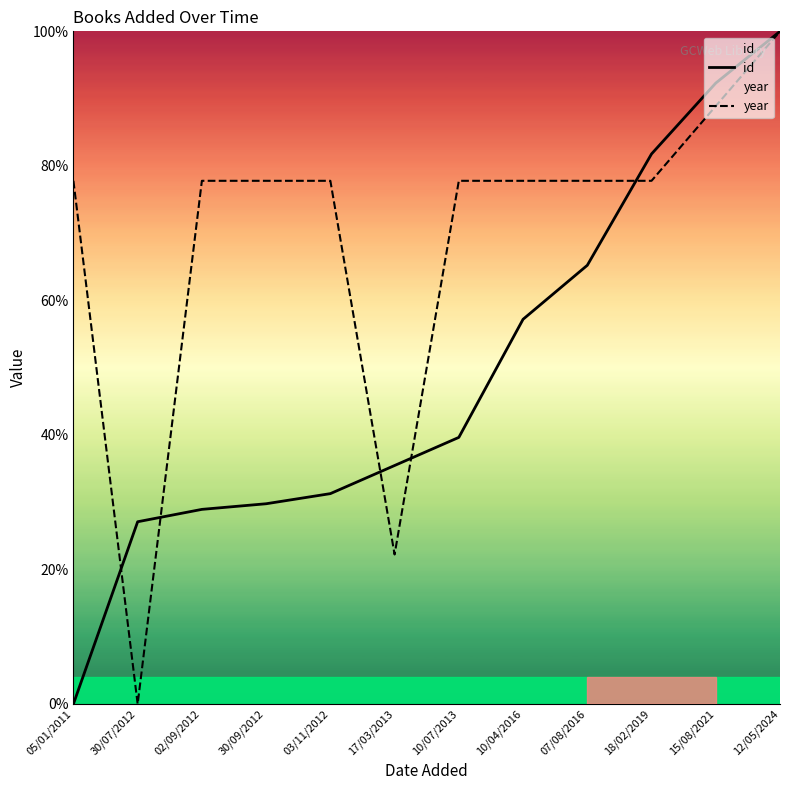

At which label does year reach its minimum?

30/07/2012